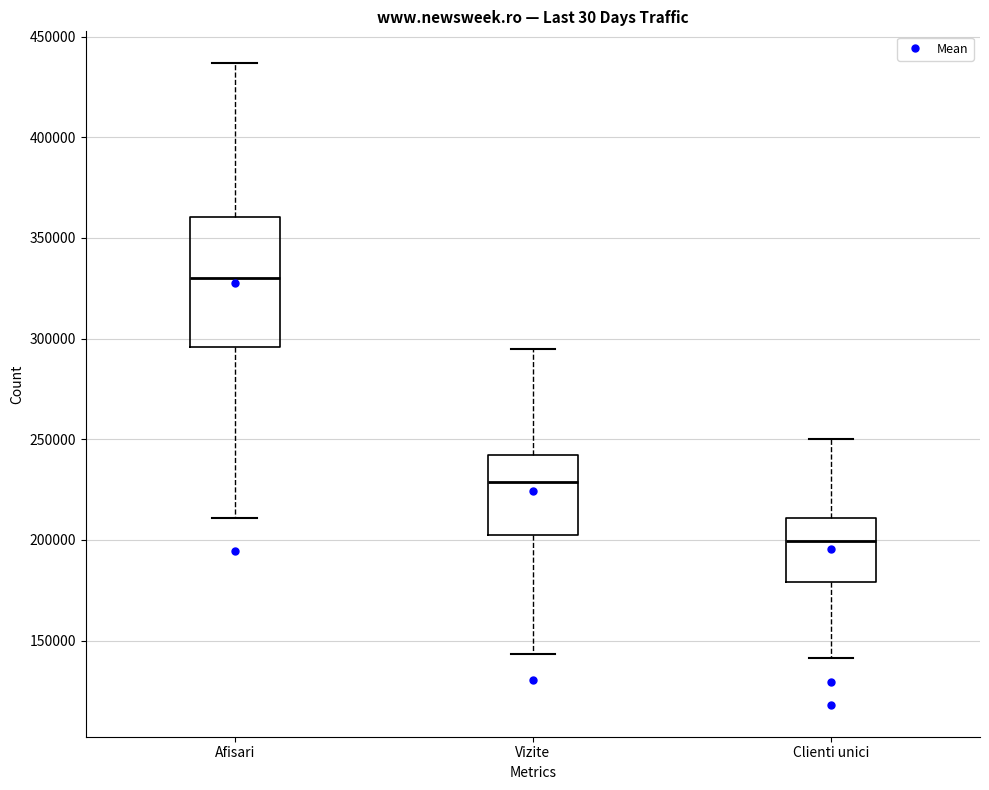

Reading left to right, read every box against the y-axis: the position of its median line, the range the box covers, and the ends of its whiskers. The values are not printed on the chart, so give them approximately, as read against the axis.

Afisari: median 330000, box 295000 to 360000, whiskers 210000 to 435000
Vizite: median 230000, box 200000 to 240000, whiskers 145000 to 295000
Clienti unici: median 200000, box 180000 to 210000, whiskers 140000 to 250000